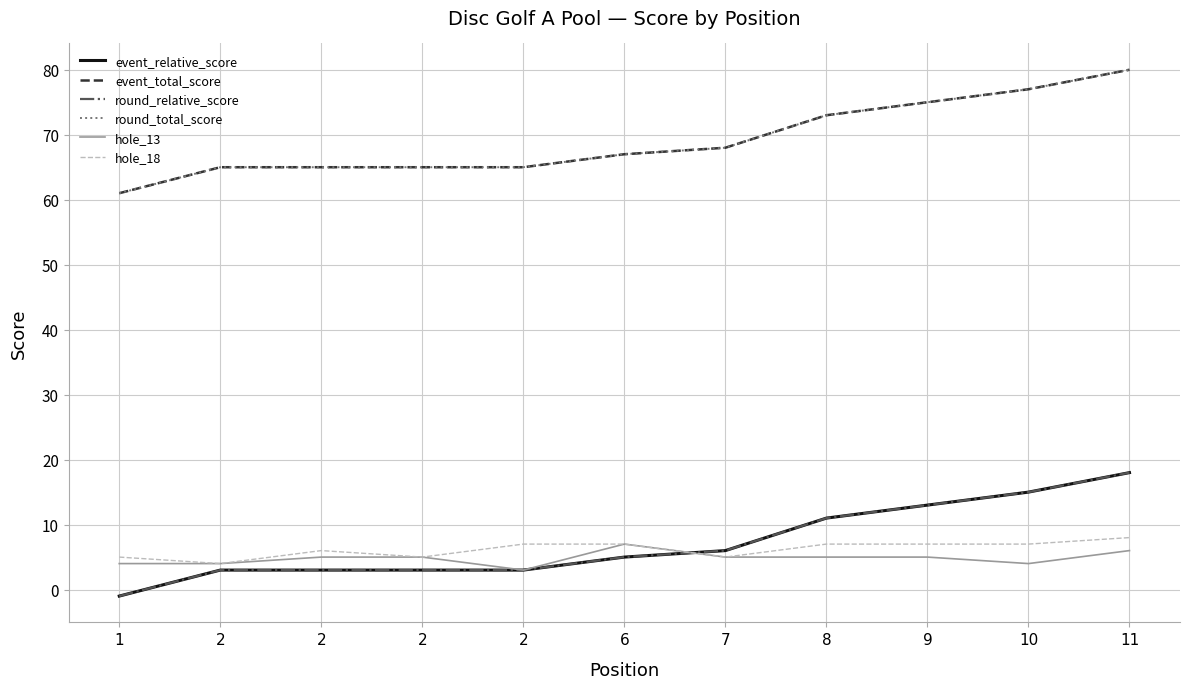

Is this an area chart (filled region under the line)?

No